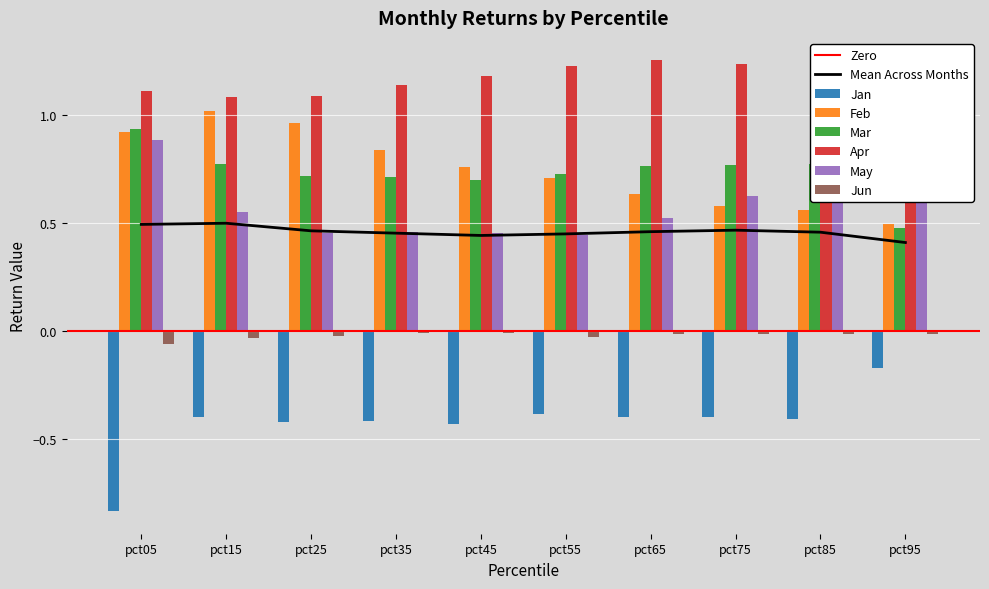

What is the difference between the second highest and minimum values in the Jan series?

0.5